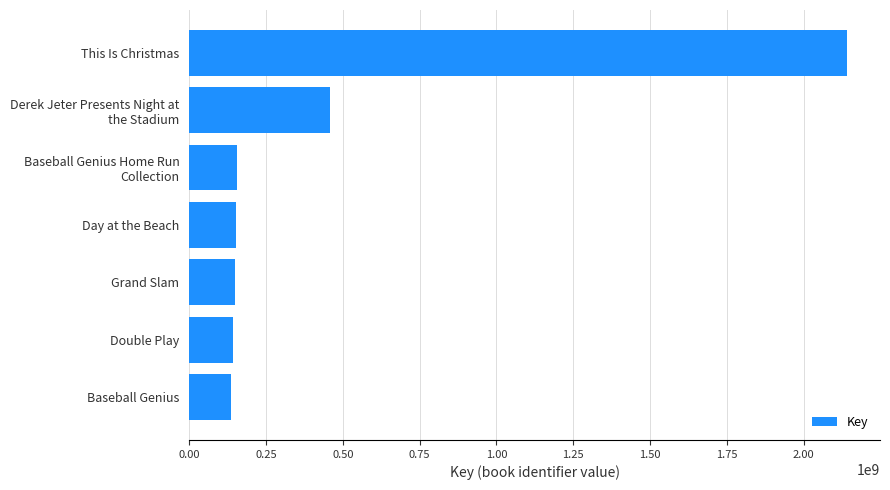

What is the minimum value shown in the chart?

136319612